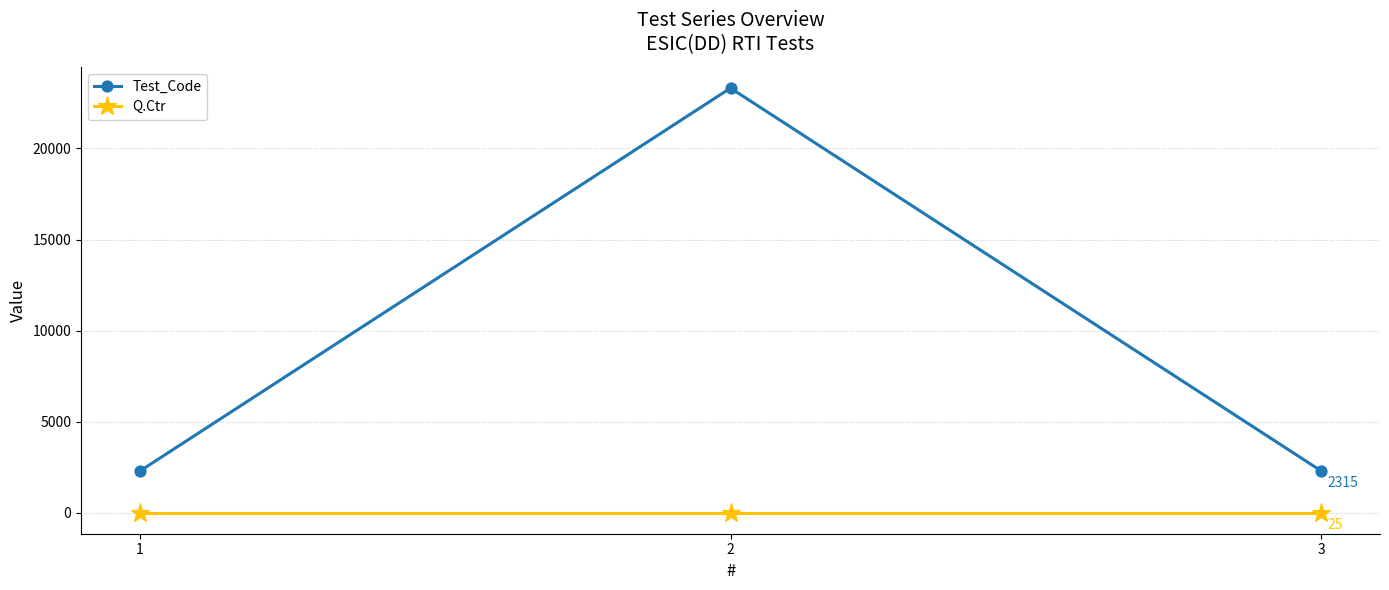

What is the average value of the Test_Code series?

9312